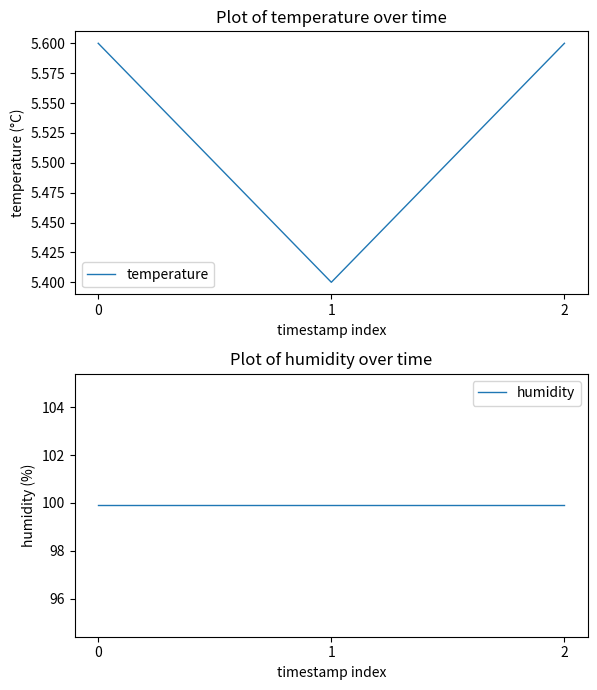

Rank the series by their average value, from highest to lowest.

humidity, temperature